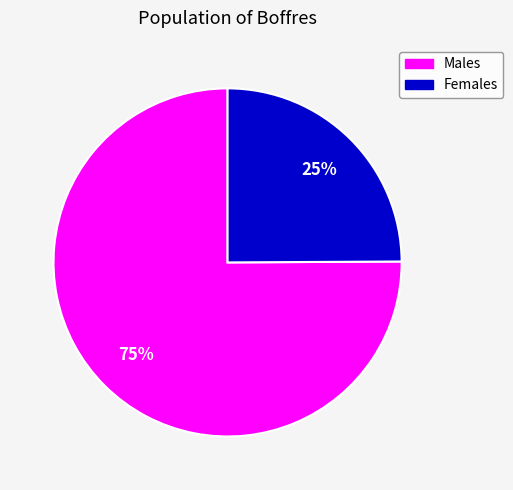

Does any single category account for the majority?

Yes